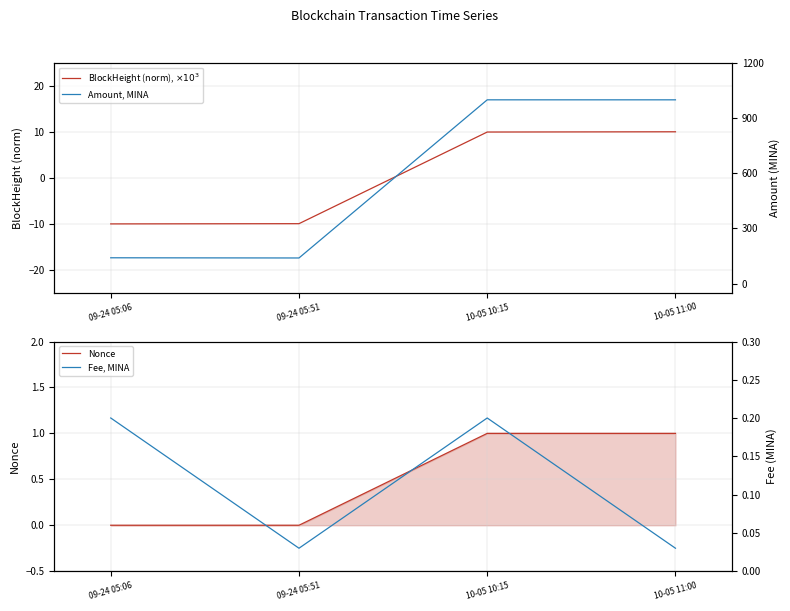

What is the maximum value shown in the chart?

999.6